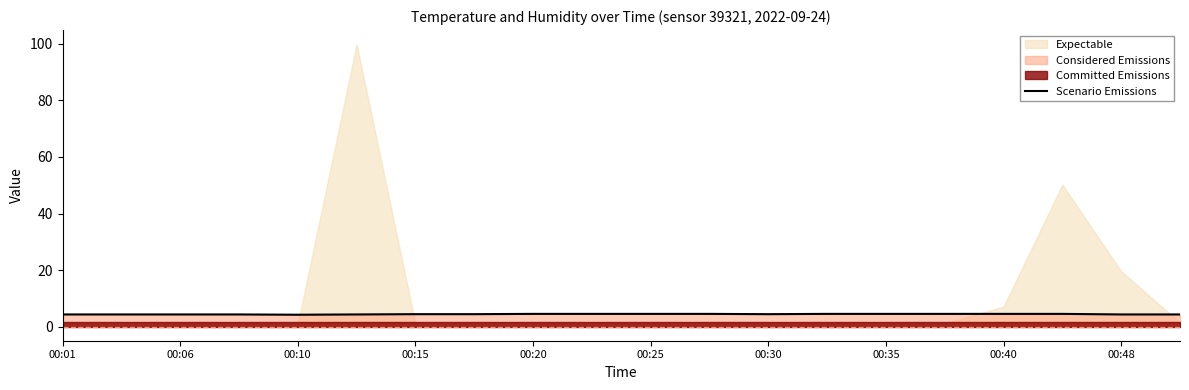

What is the sum of all values?

88.0